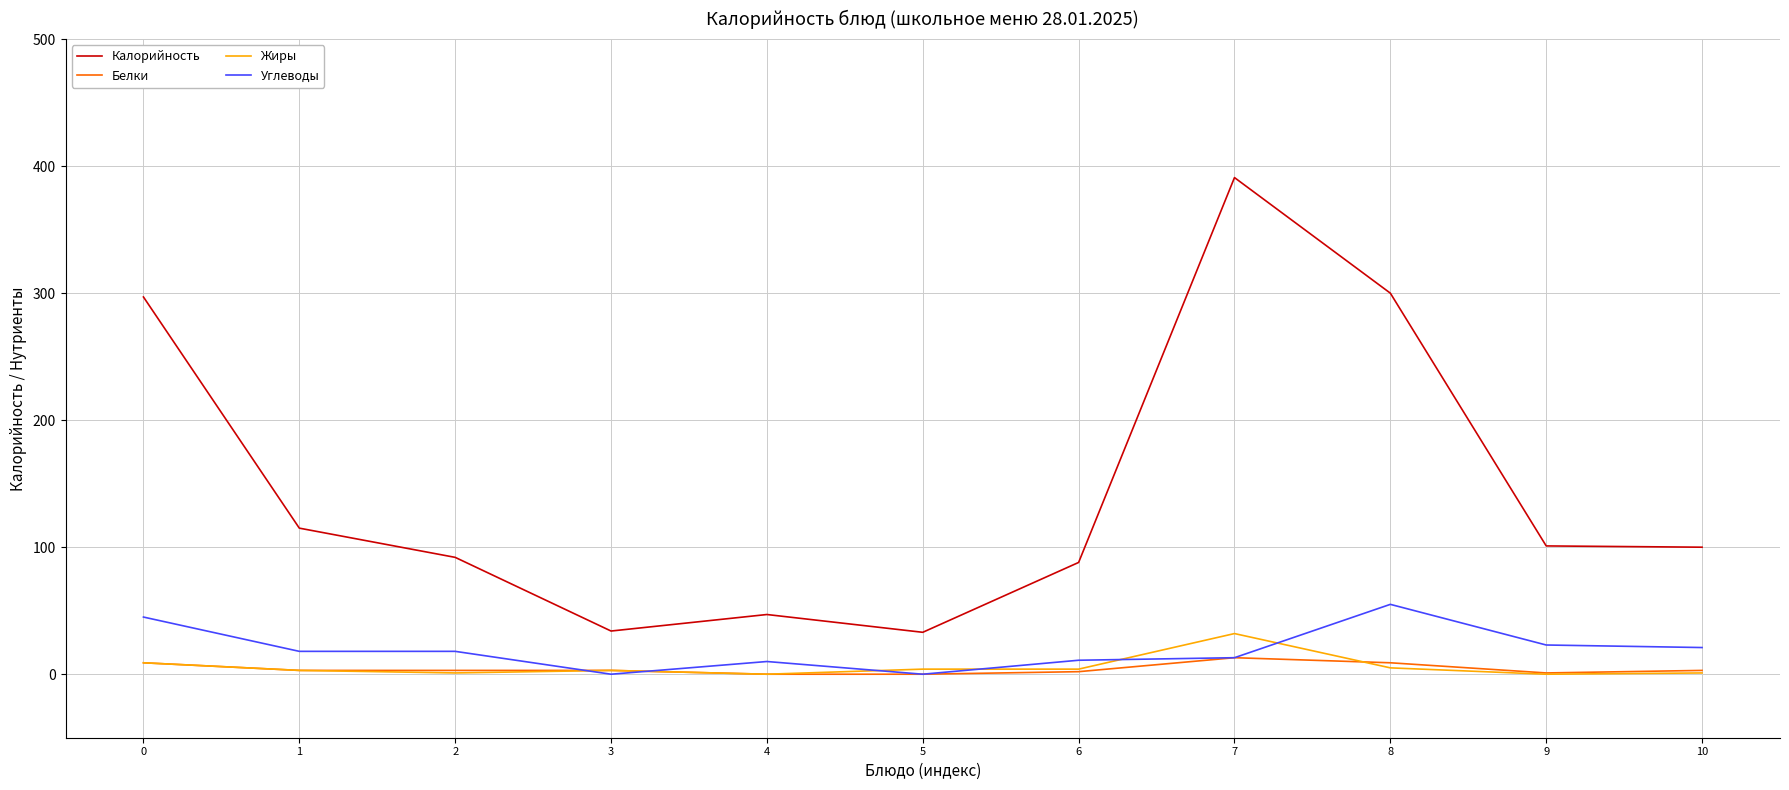

What is the maximum value shown in the chart?

391